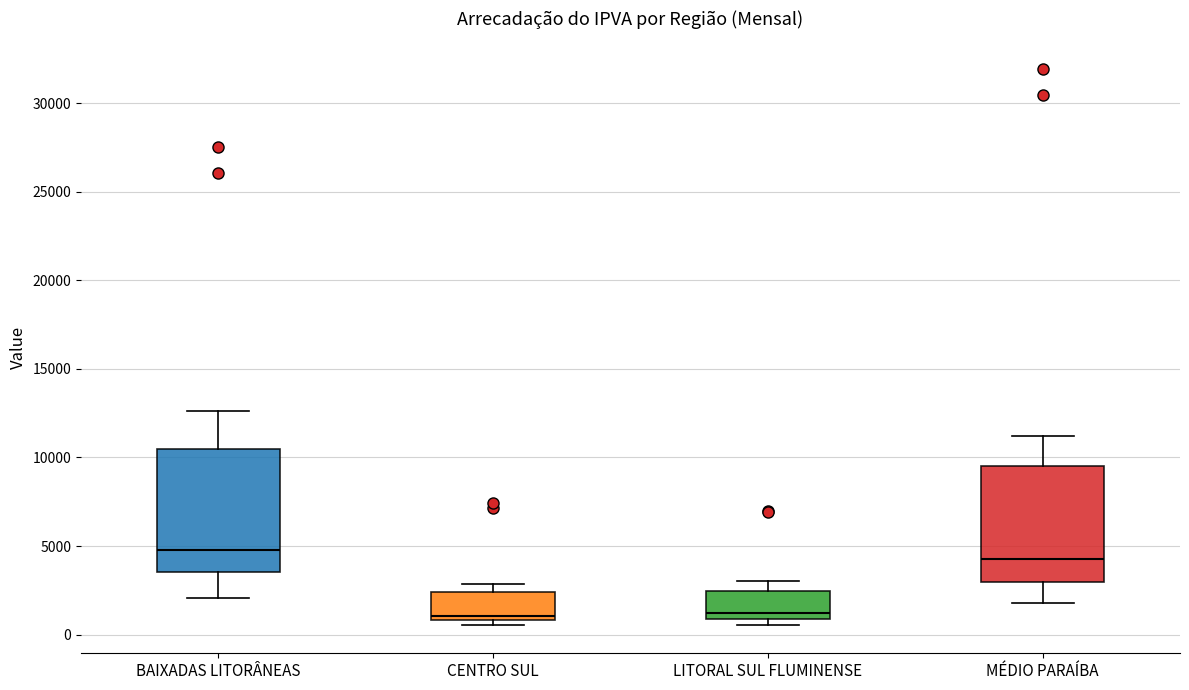

Where does the median line of the box for MÉDIO PARAÍBA sit on the y-axis? The values are not printed on the chart, so give them approximately, as read against the axis.

4500